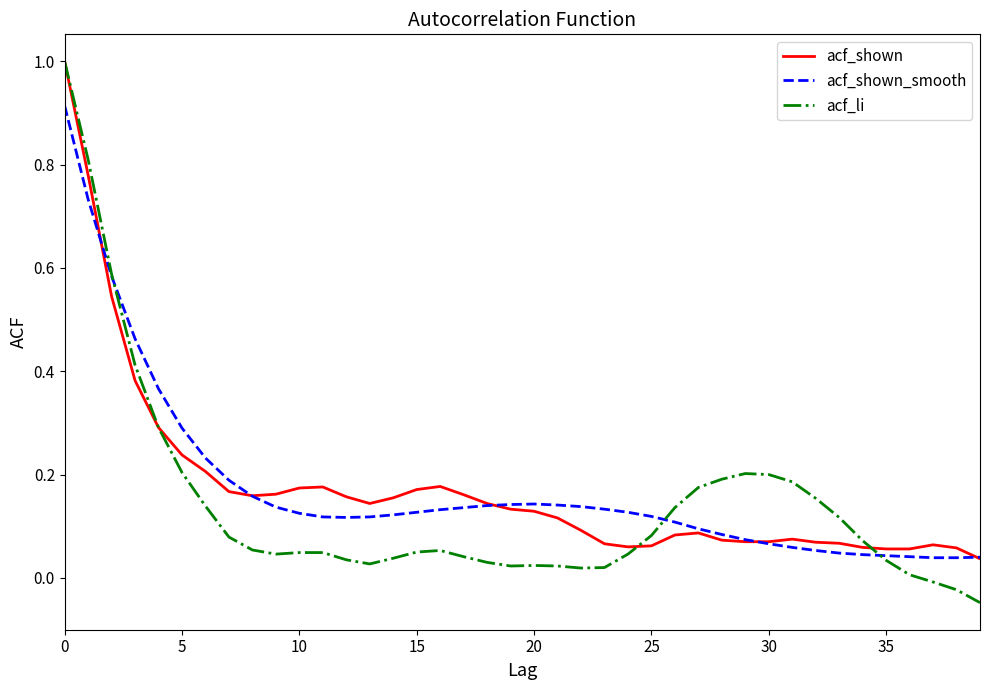

What is the greatest value displayed?

1.0